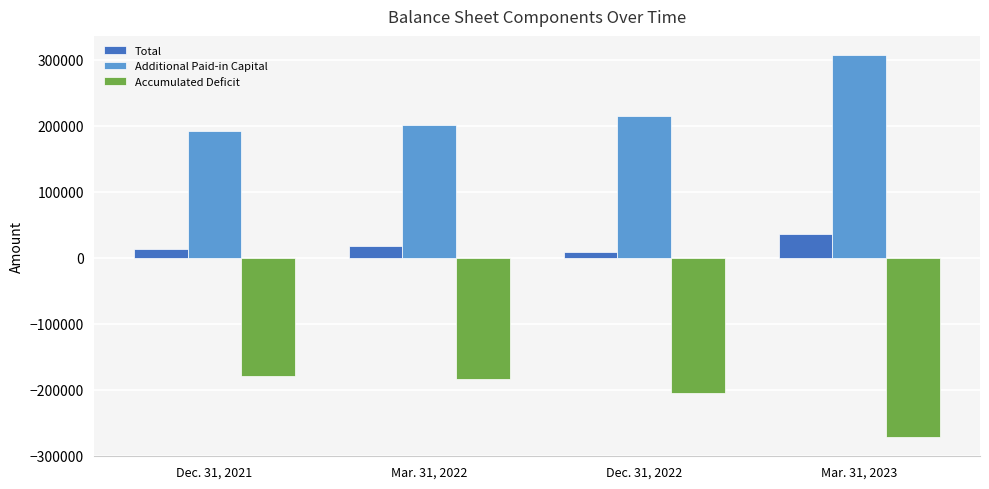

What are all the series names shown in the legend?

Total, Additional Paid-in Capital, Accumulated Deficit